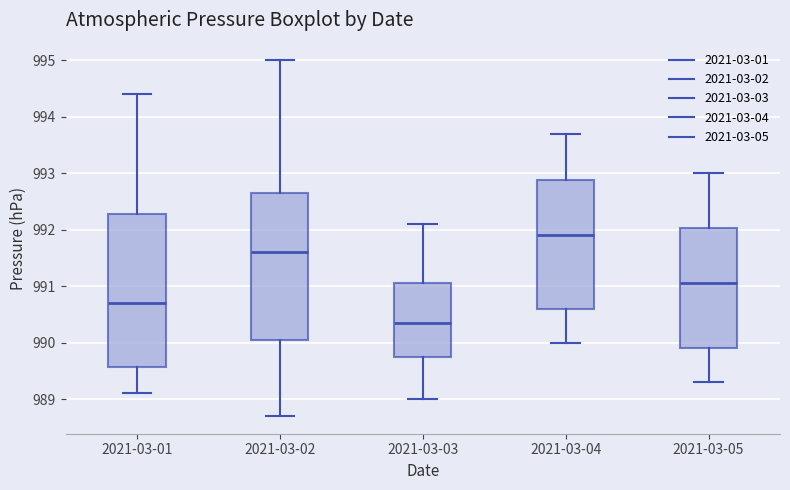

Comparing the boxes themselves (not the whiskers), which one is the tallest?

2021-03-01